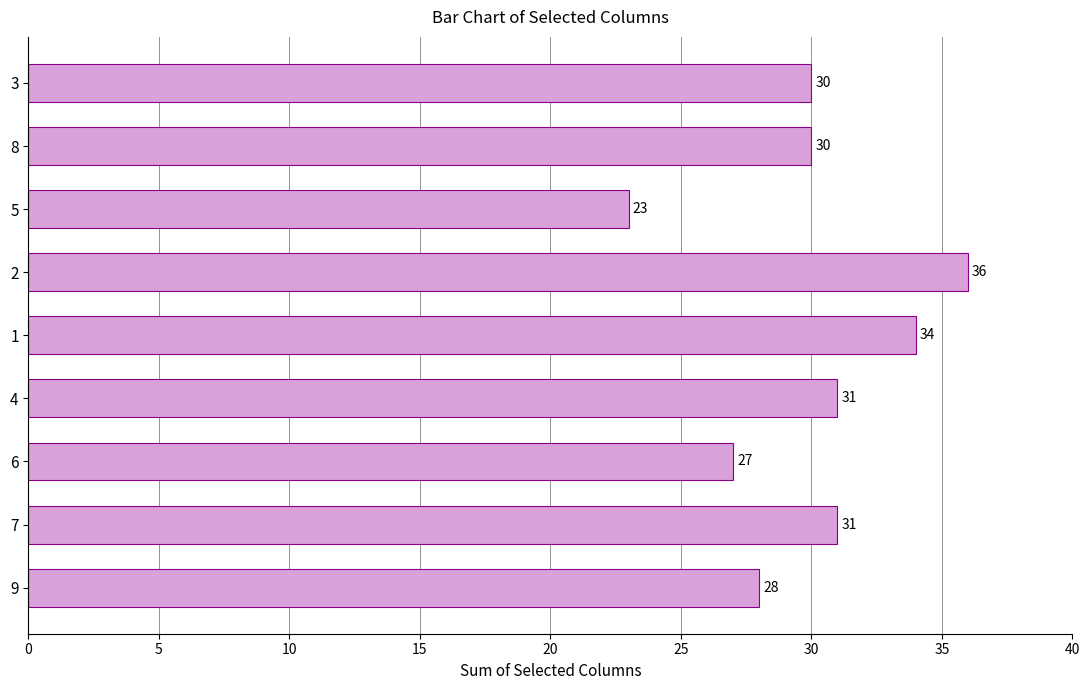

Reading top to bottom, list all the values displayed in this chart.

30	30	23	36	34	31	27	31	28